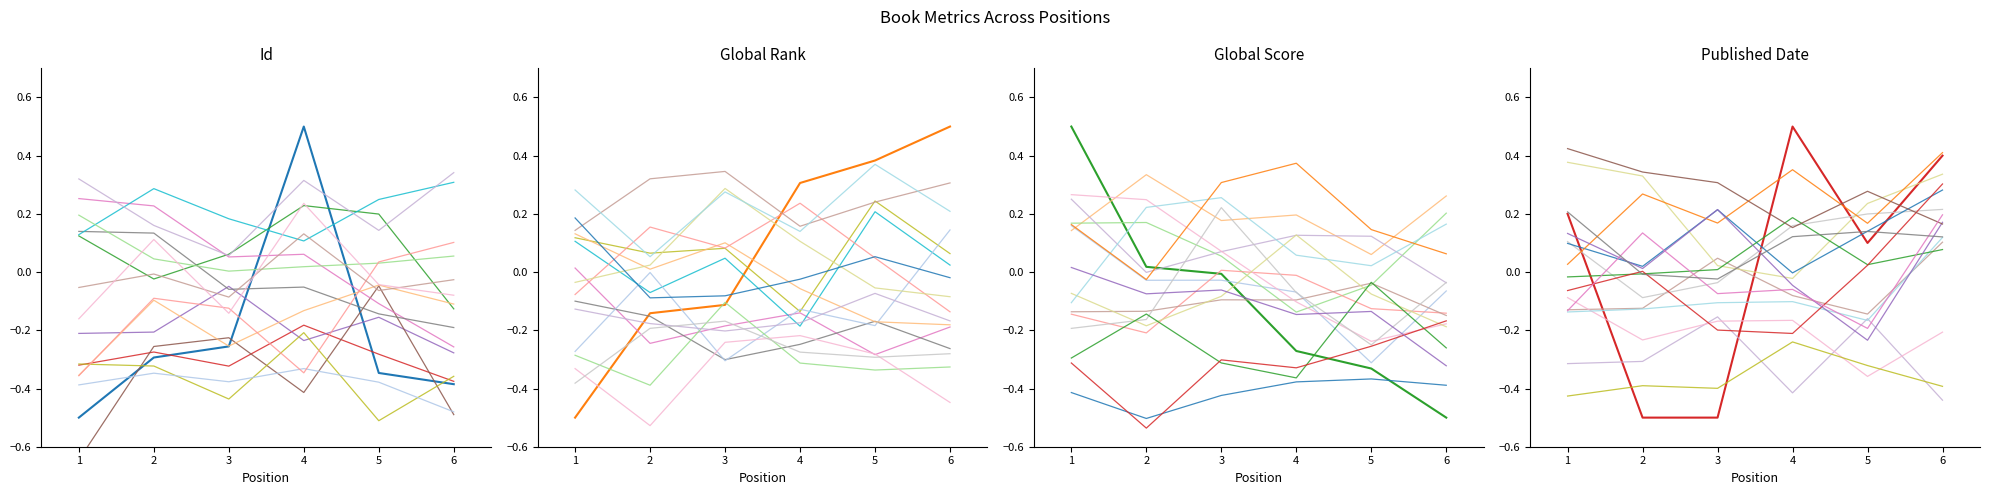

Reading left to right, list all the values displayed in this chart.

Id: 1=-0.5	2=-0.3	3=-0.3	4=0.5	5=-0.3	6=-0.4
Global Rank: 1=-0.5	2=-0.1	3=-0.1	4=0.3	5=0.4	6=0.5
Global Score: 1=0.5	2=0.0	3=-0.0	4=-0.3	5=-0.3	6=-0.5
Published Date: 1=0.2	2=-0.5	3=-0.5	4=0.5	5=0.1	6=0.4